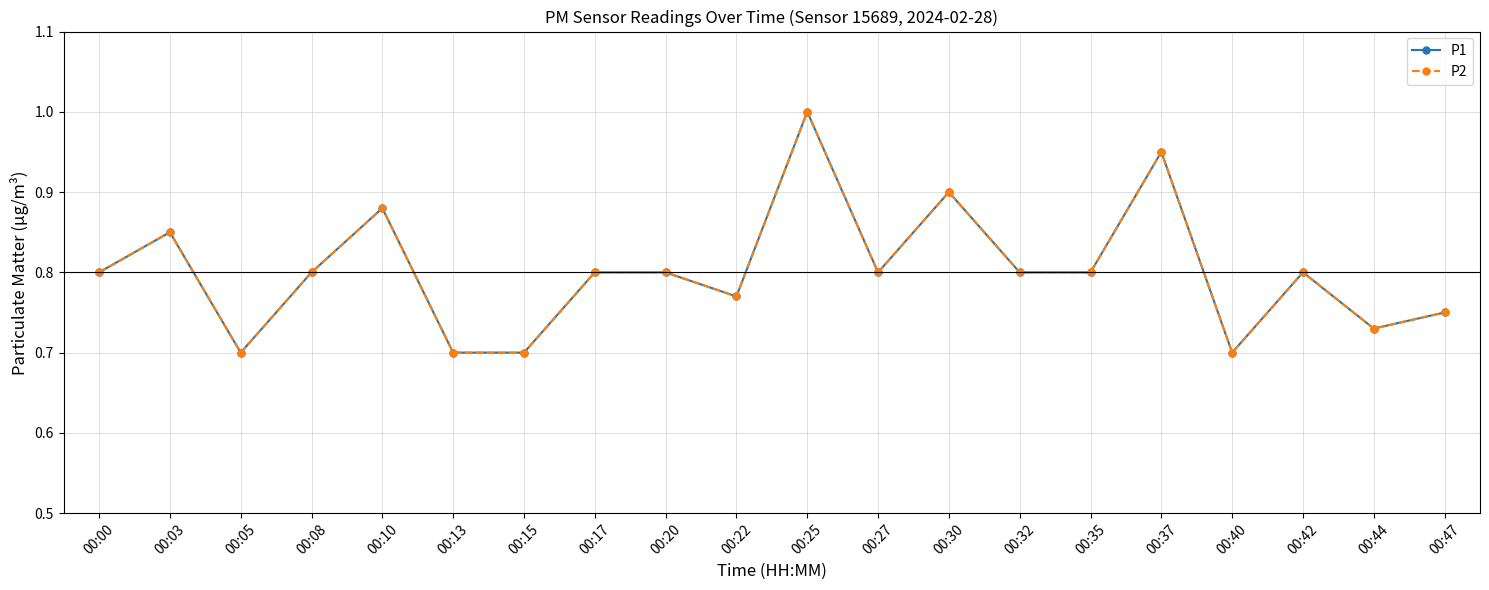

The P2 series shows 0.8 at 00:08. True or false?

True